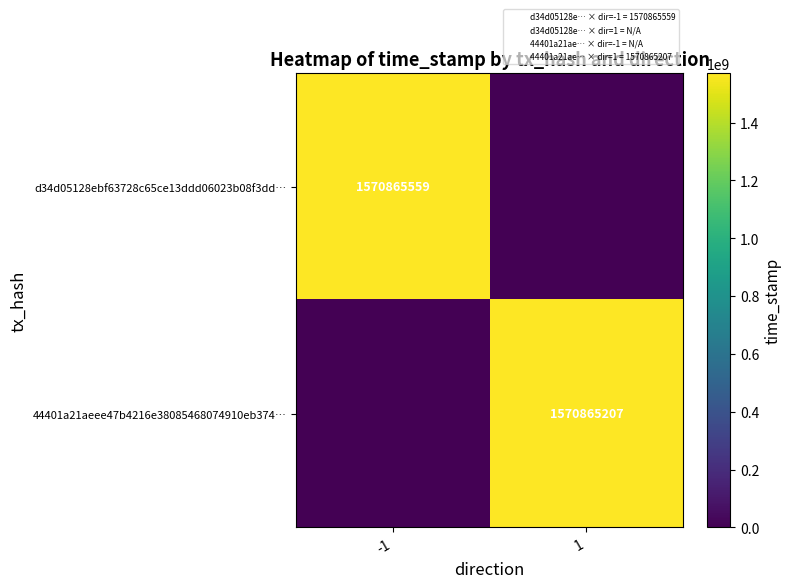

The value of d34d05128ebf63728c65ce13ddd06023b08f3dd… at -1 is 1570865559. True or false?

True